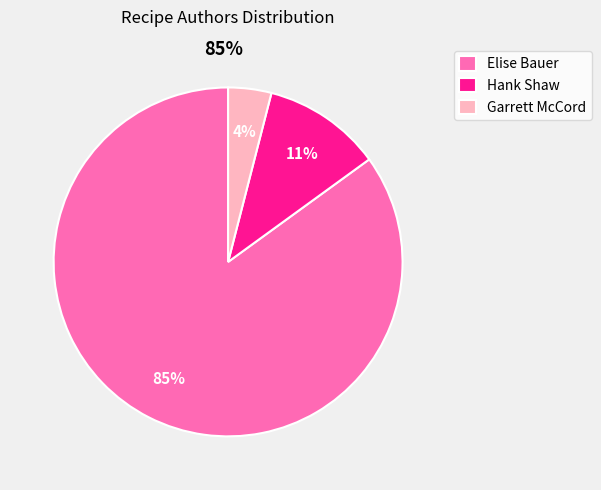

To the nearest percent, what is the difference between the largest and smallest slice percentages?

81%